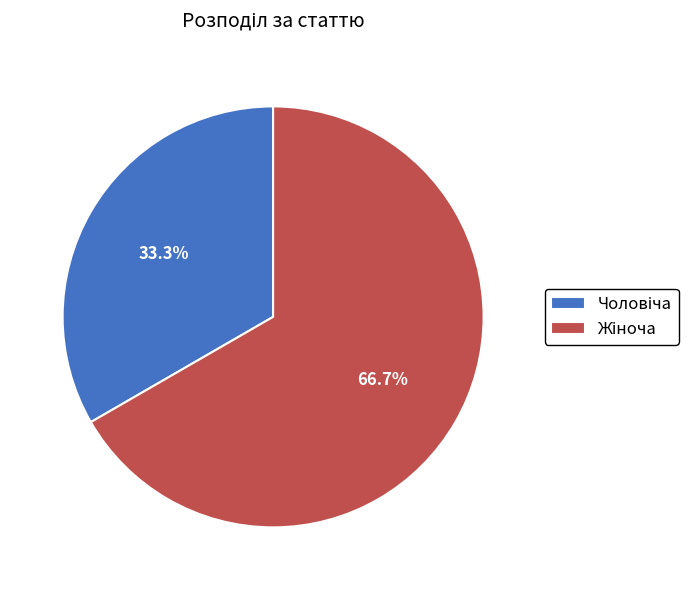

Does any single category account for the majority?

Yes